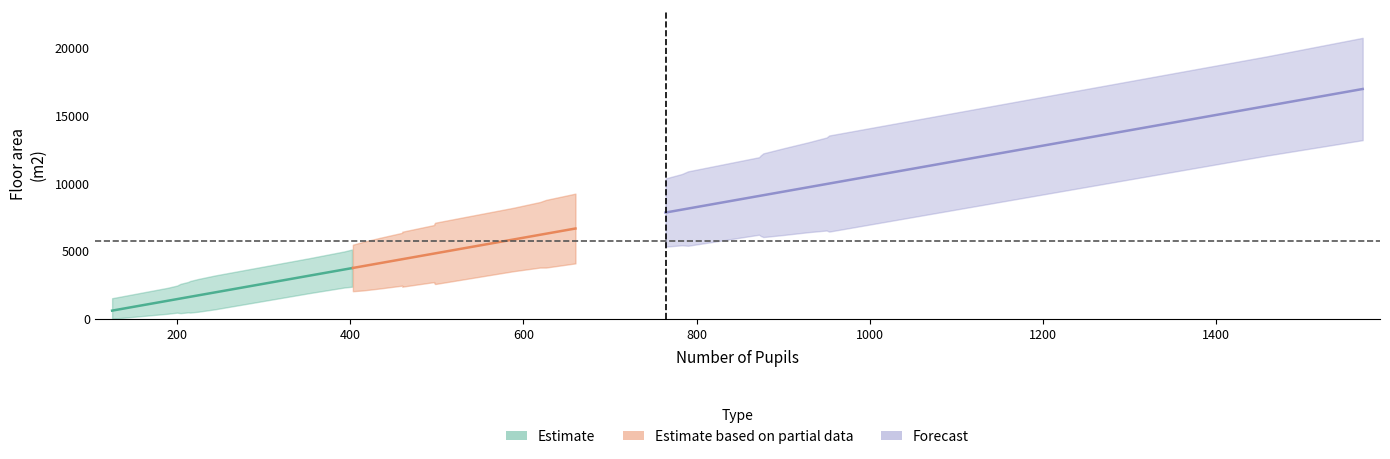

Does the chart have visible grid lines?

No